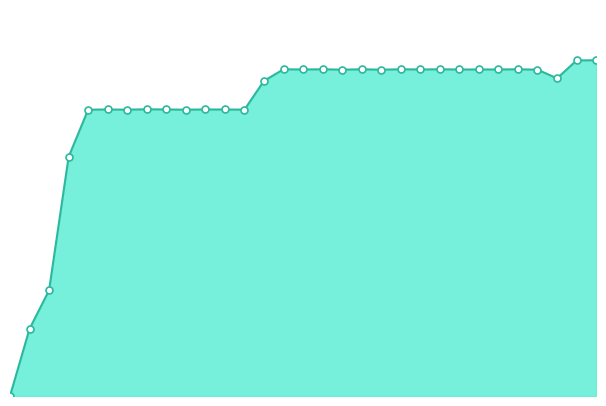

Is this an area chart (filled region under the line)?

Yes